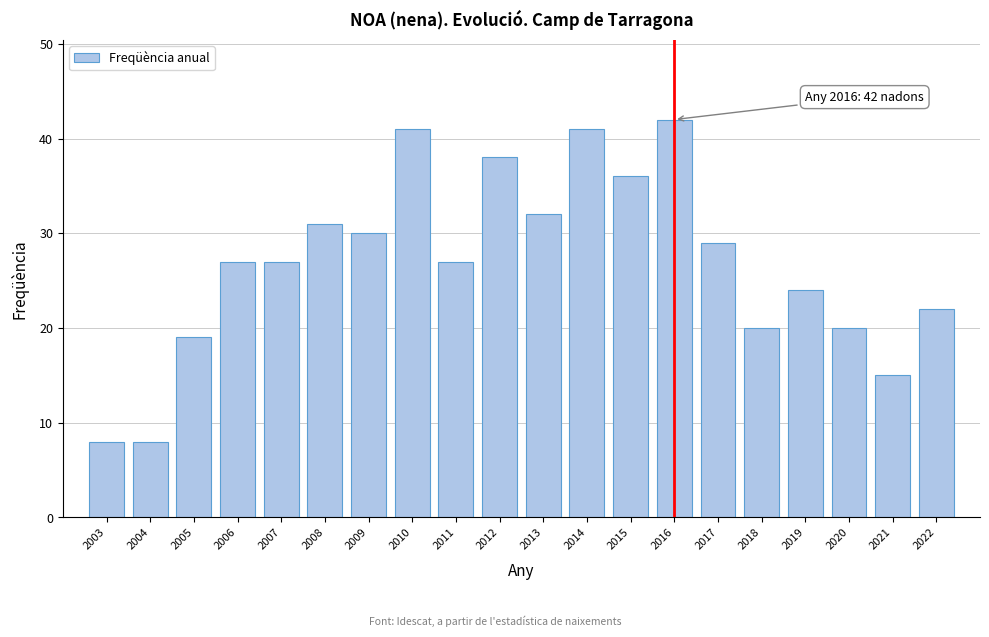

Reading right to left, what are all the values shown in this chart?

22	15	20	24	20	29	42	36	41	32	38	27	41	30	31	27	27	19	8	8